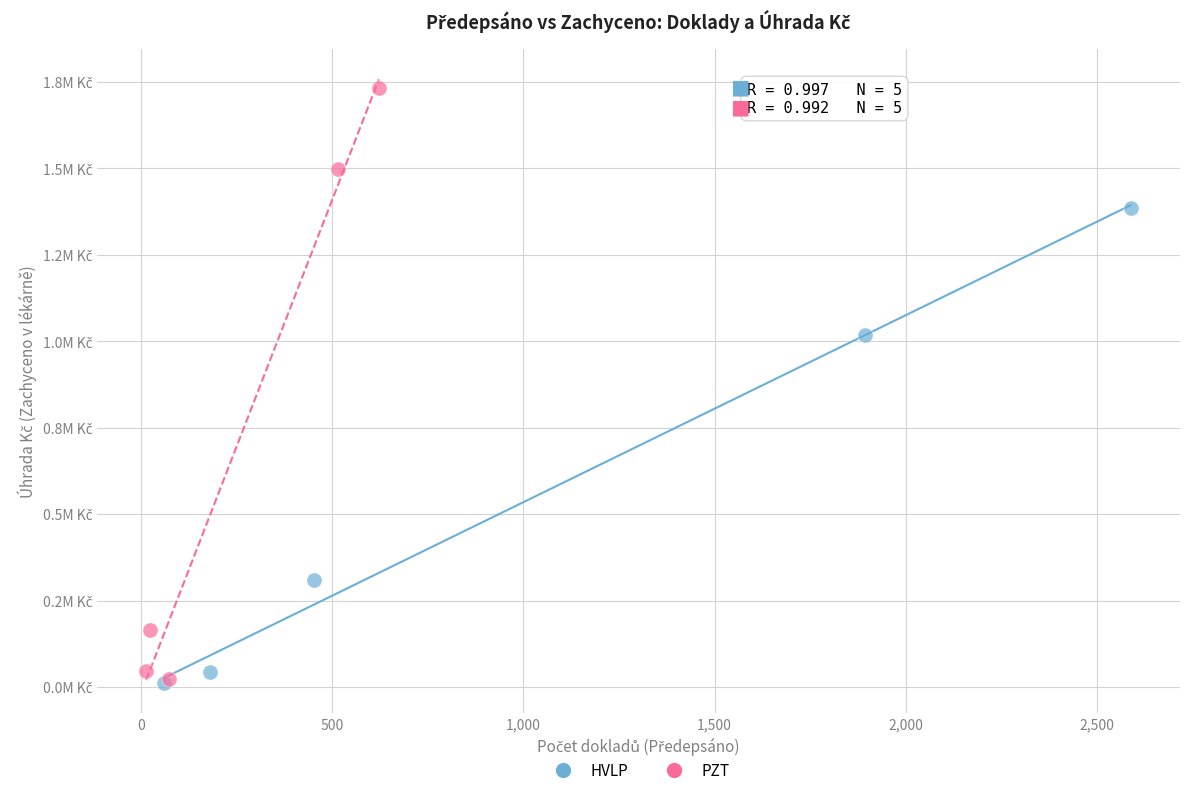

Which series contains the highest Y value?

PZT